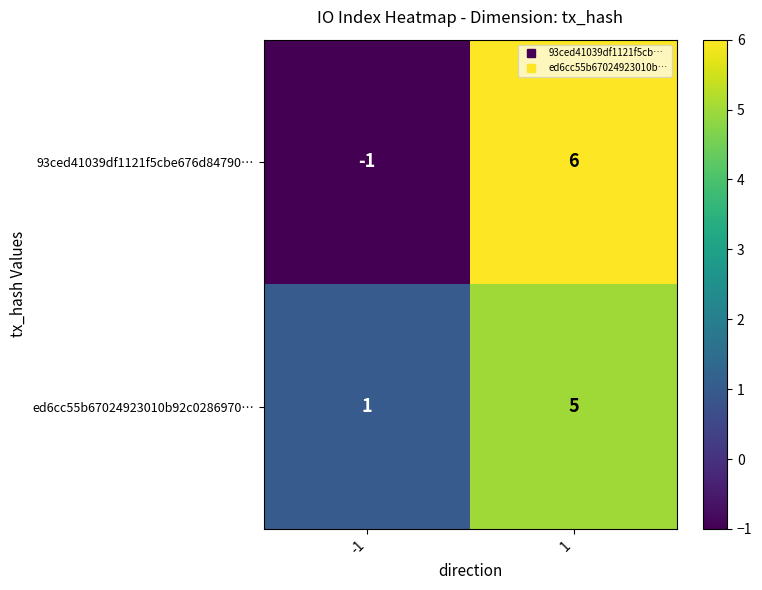

Is the value of 93ced41039df1121f5cbe676d84790… at -1 greater than the value of ed6cc55b67024923010b92c0286970… at 1?

No